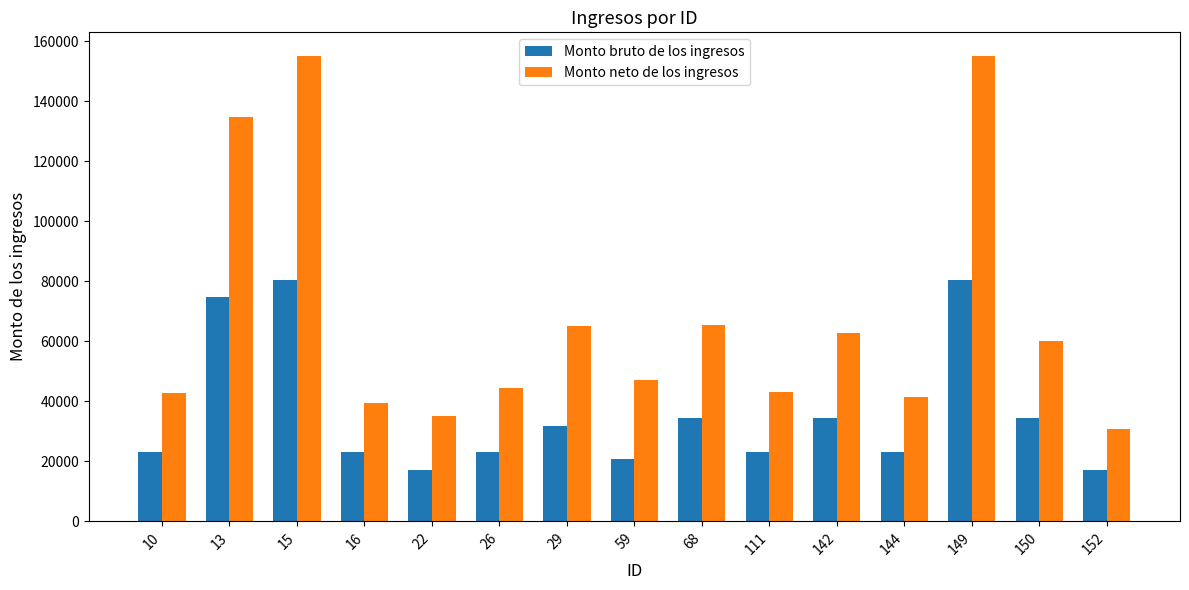

Which series has the largest total across all categories?

Monto neto de los ingresos